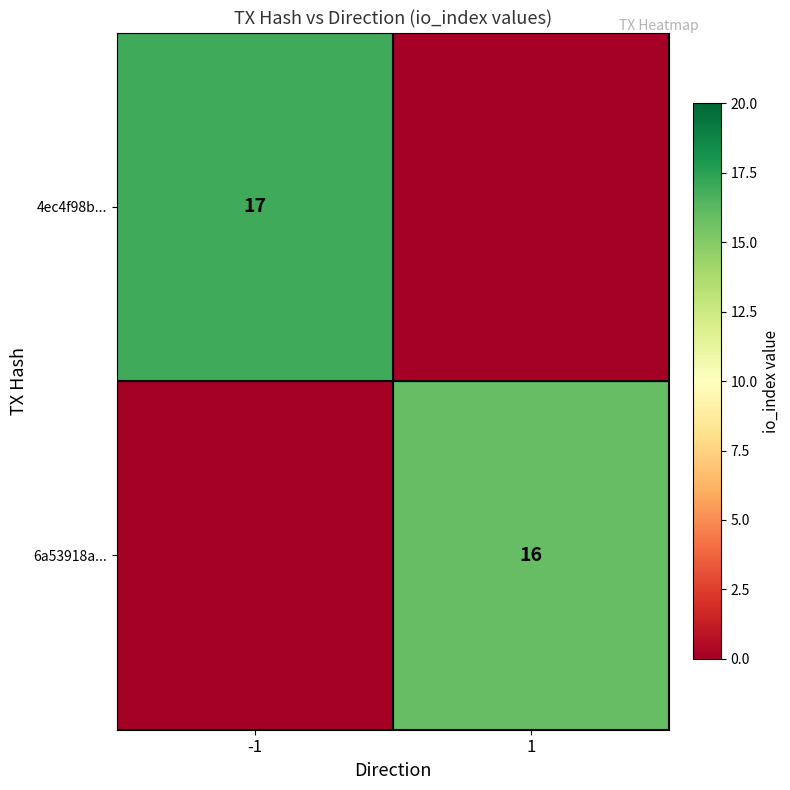

At which category is the sum across all series the highest?

-1